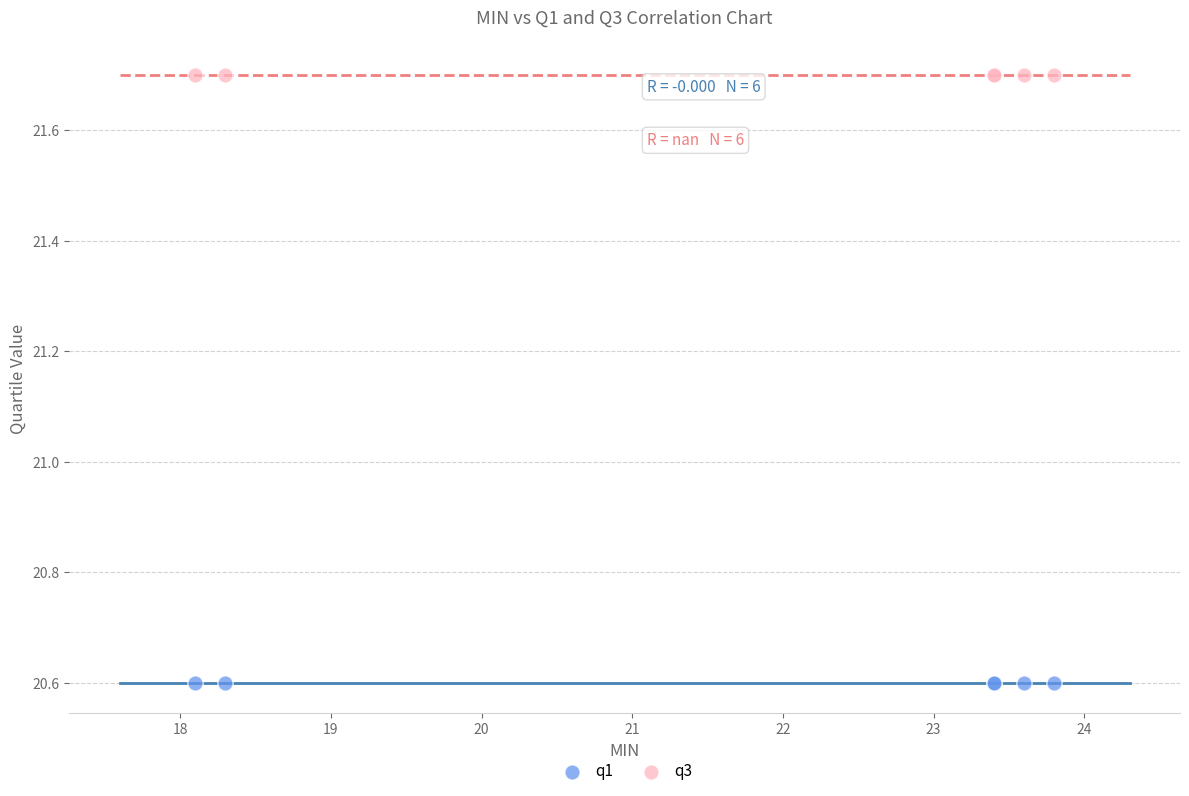

Which series contains the highest Y value?

q3